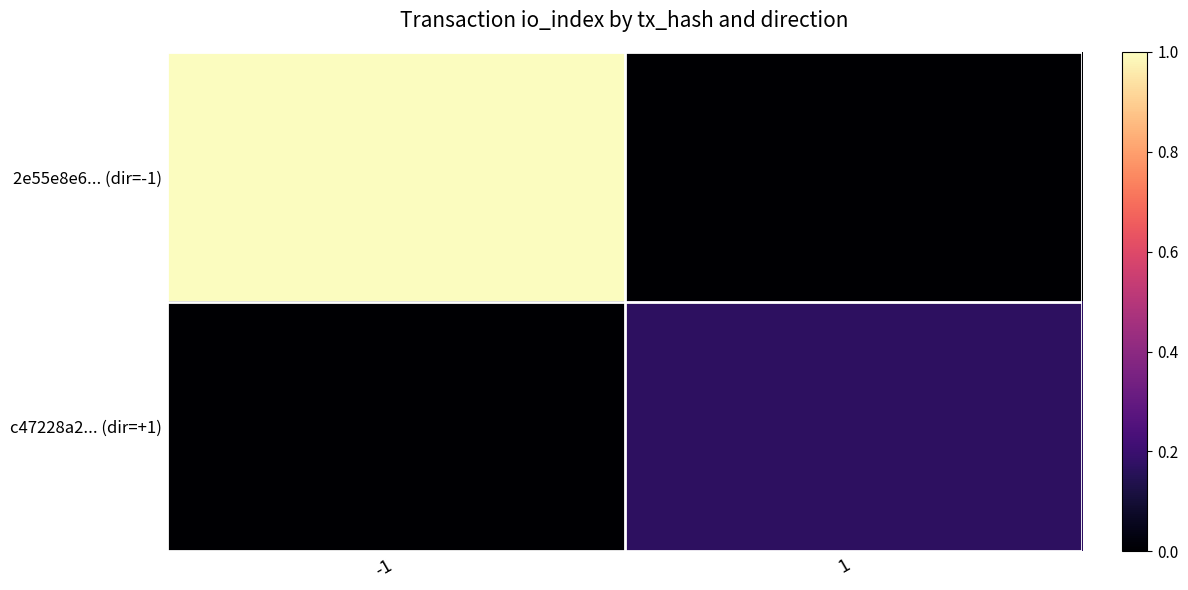

At which category is the sum across all series the highest?

-1